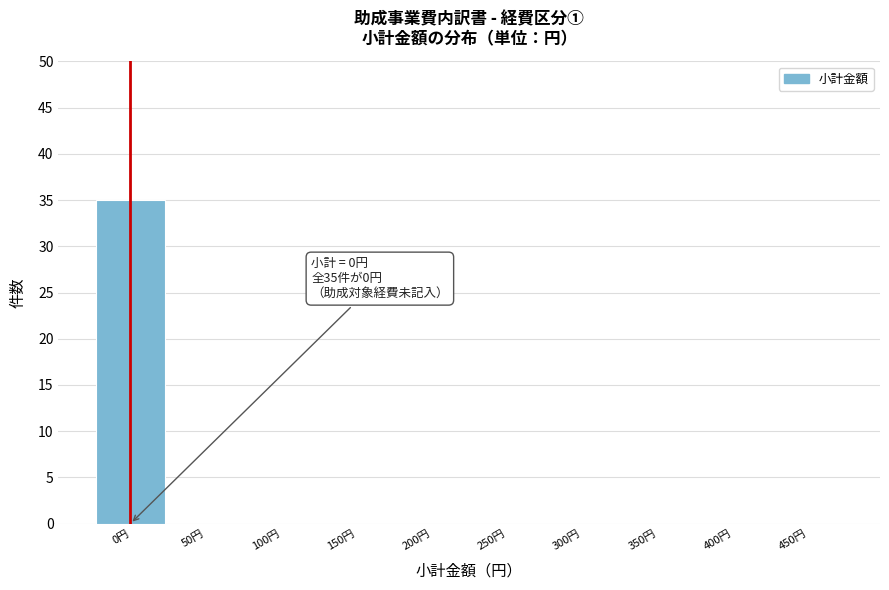

Over which range of the x-axis is the bar tallest?

-25 to 25